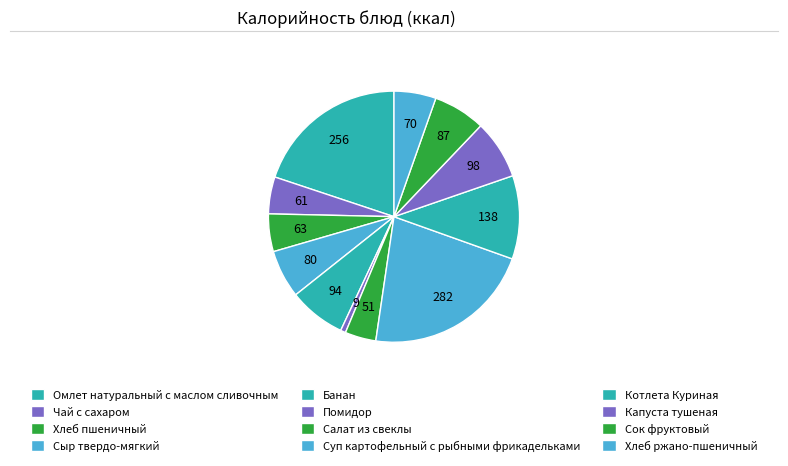

How many segments does this pie chart have?

12